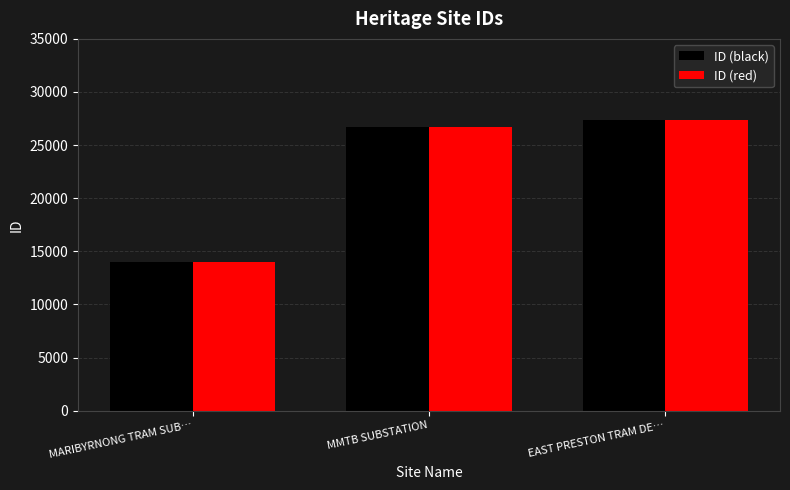

What is the total value across all series at MARIBYRNONG TRAM SUB…?

27926